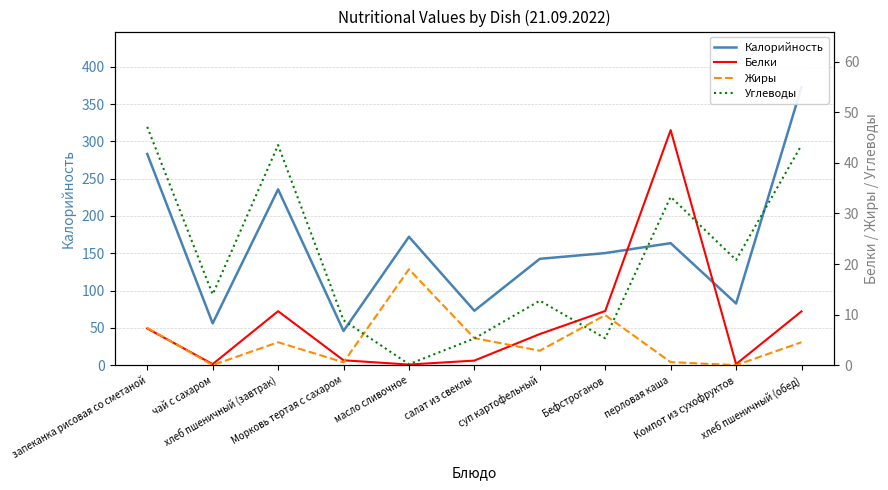

How many times do Углеводы and Жиры cross each other?

4